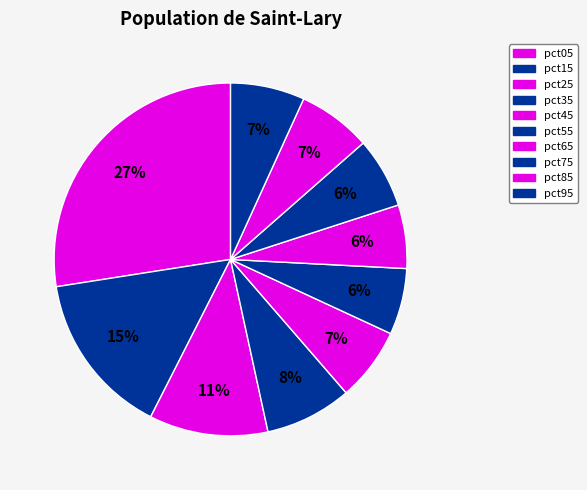

Is it true that pct55 is 6% of the pie?

True